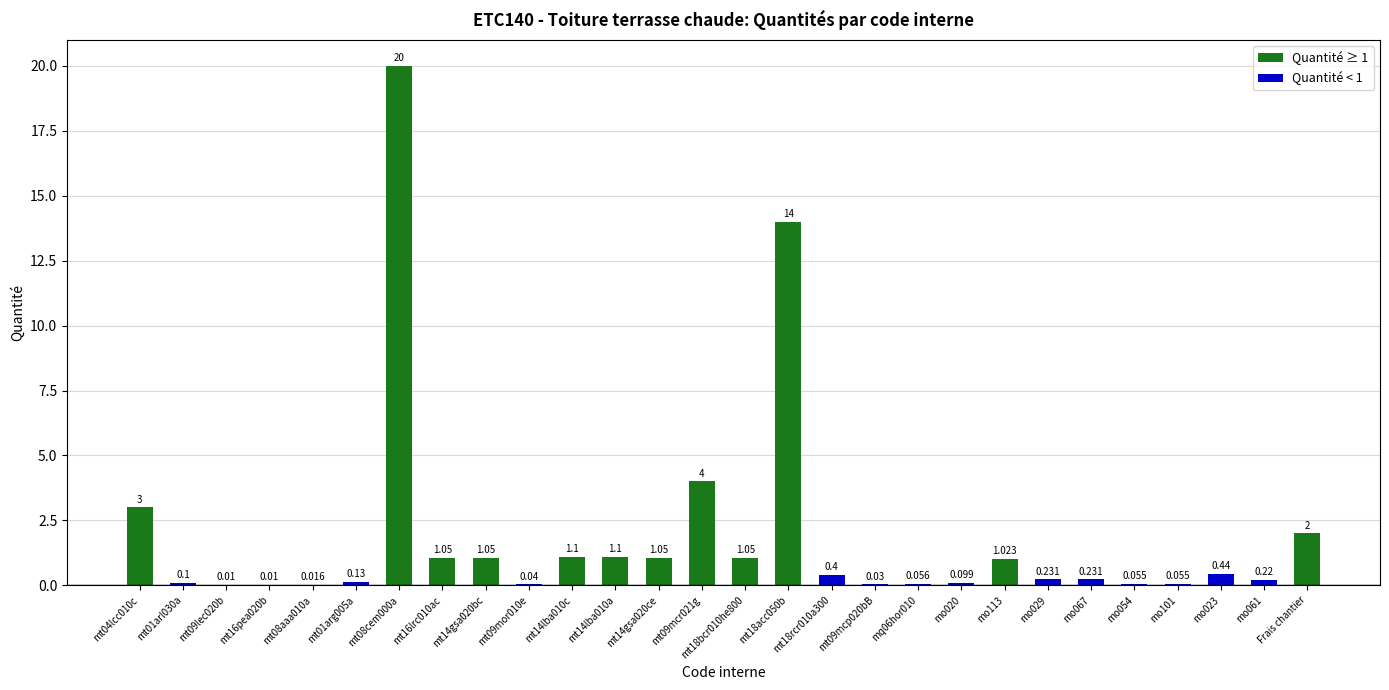

Are the bars horizontal?

No